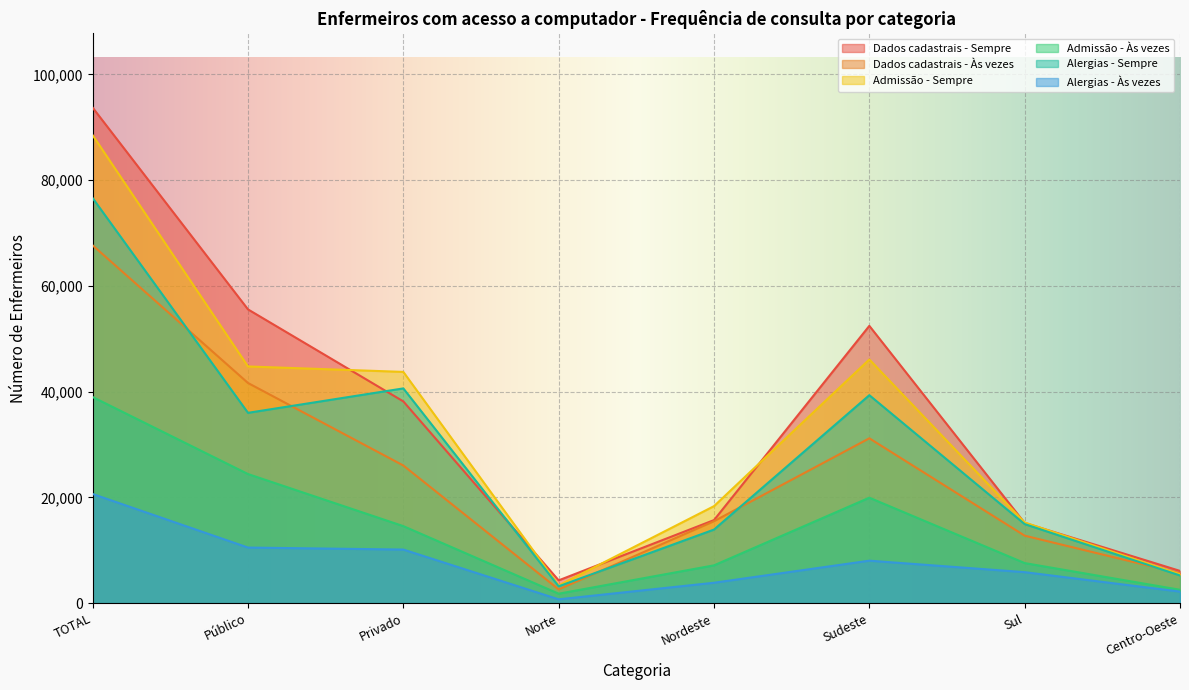

How many lines are shown in the chart?

6